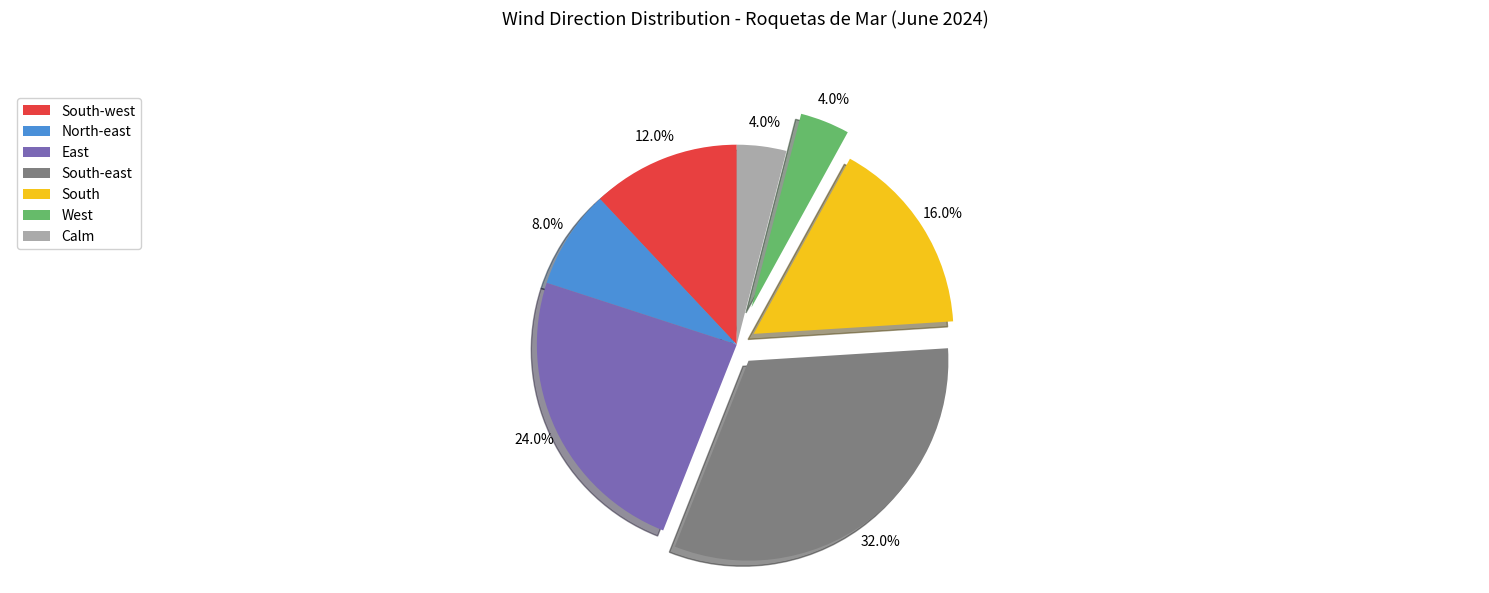

True or false: East accounts for 24% of the total.

True